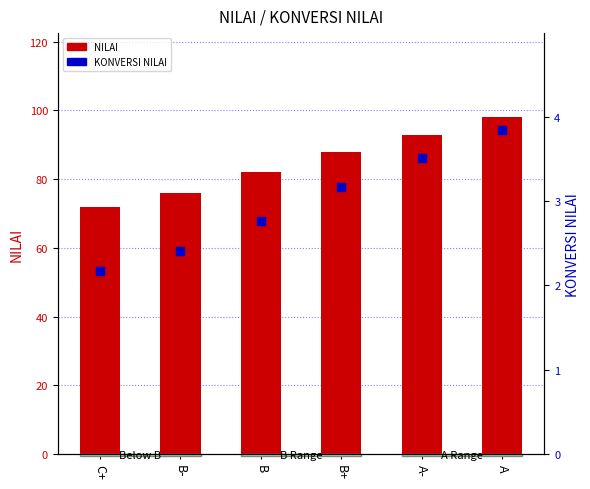

What are all the series names shown in the legend?

NILAI, KONVERSI NILAI